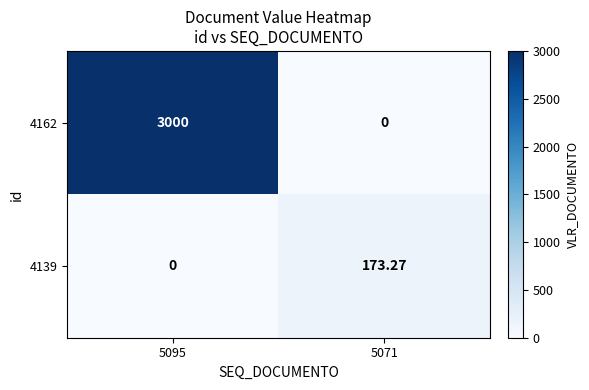

Between 5095 and 5071, which is larger?

5095